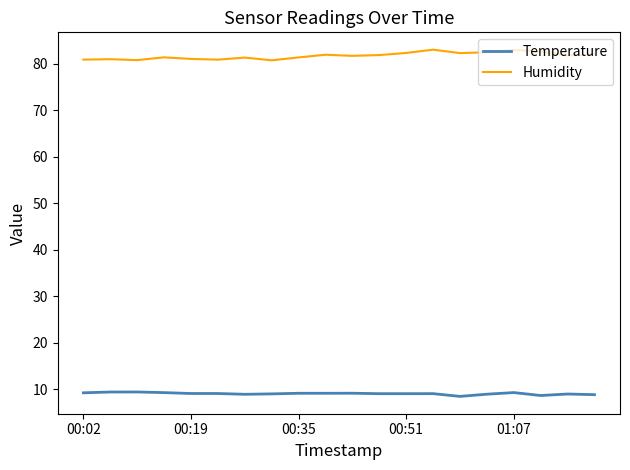

Which series has the largest total across all categories?

Humidity